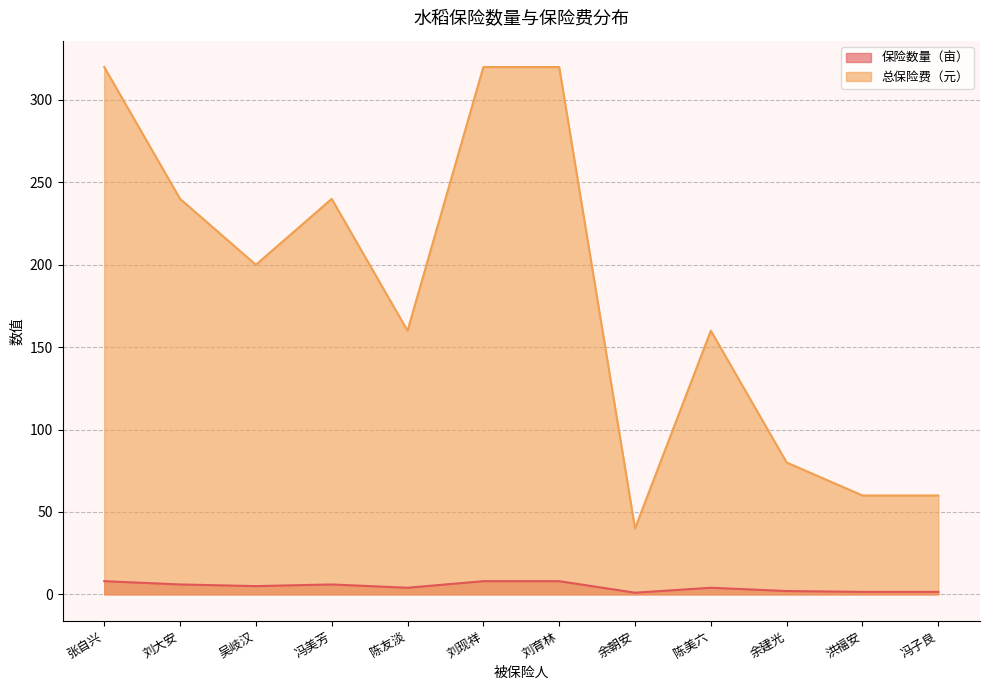

Rank the series by their maximum value, from lowest to highest.

保险数量（亩）, 总保险费（元）